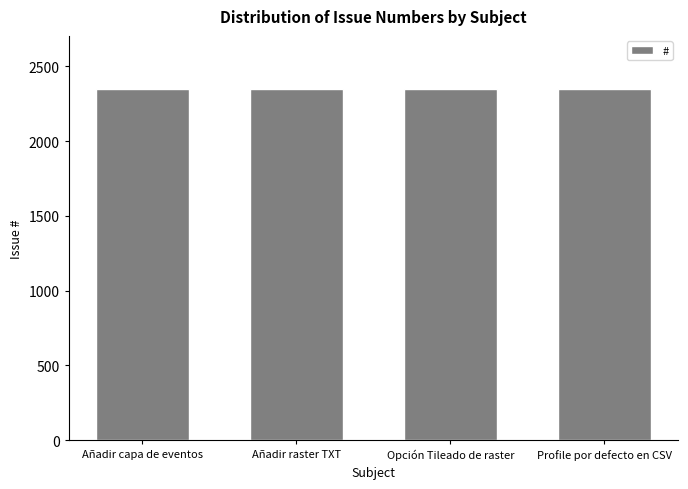

What is the maximum value shown in the chart?

2352